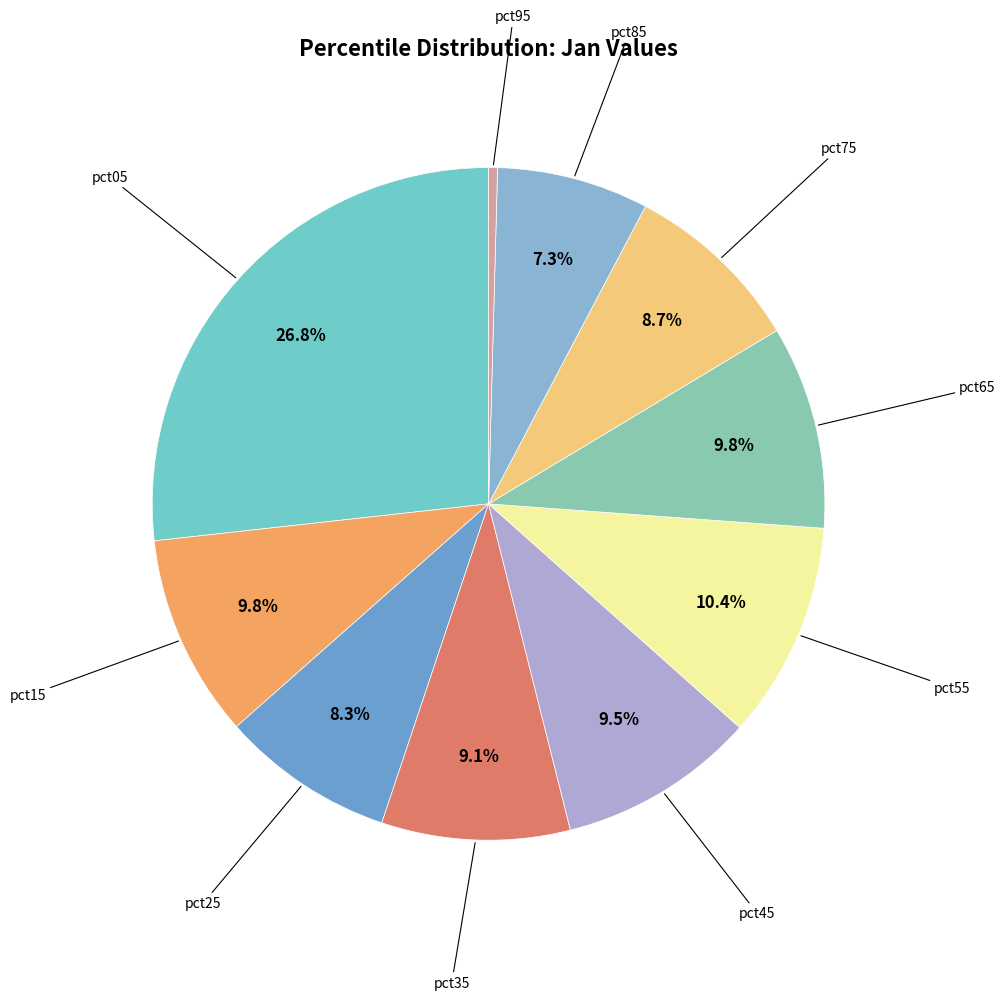

What is the smallest slice in the pie chart?

pct95